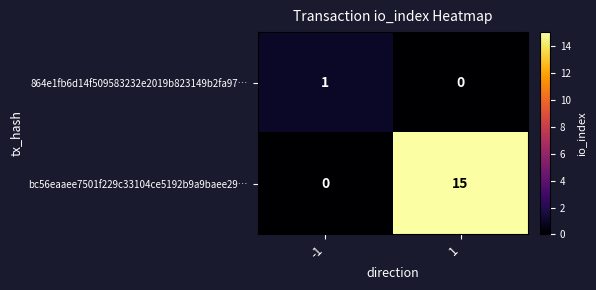

What is the spread (max minus min) of values at 1?

15